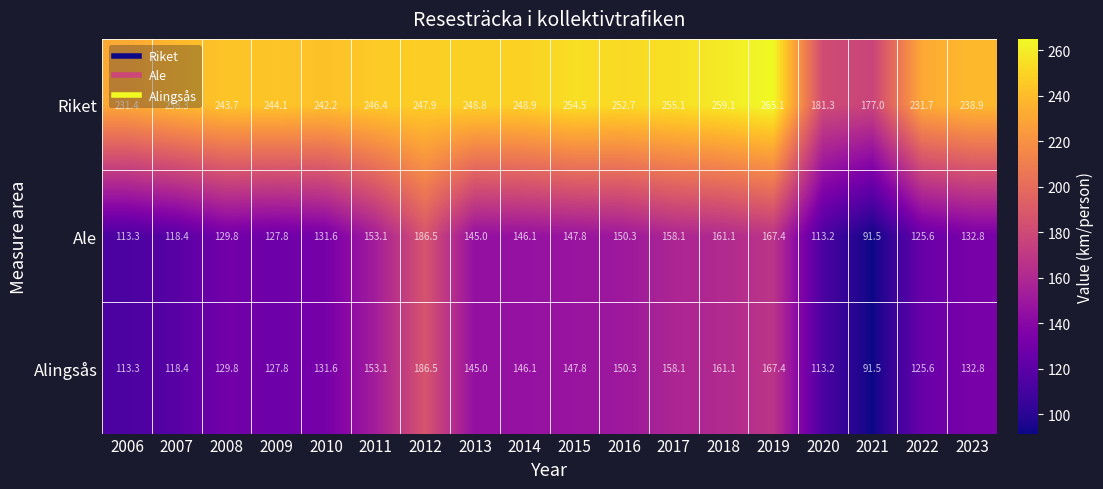

Which label corresponds to the smallest value in the chart?

2021